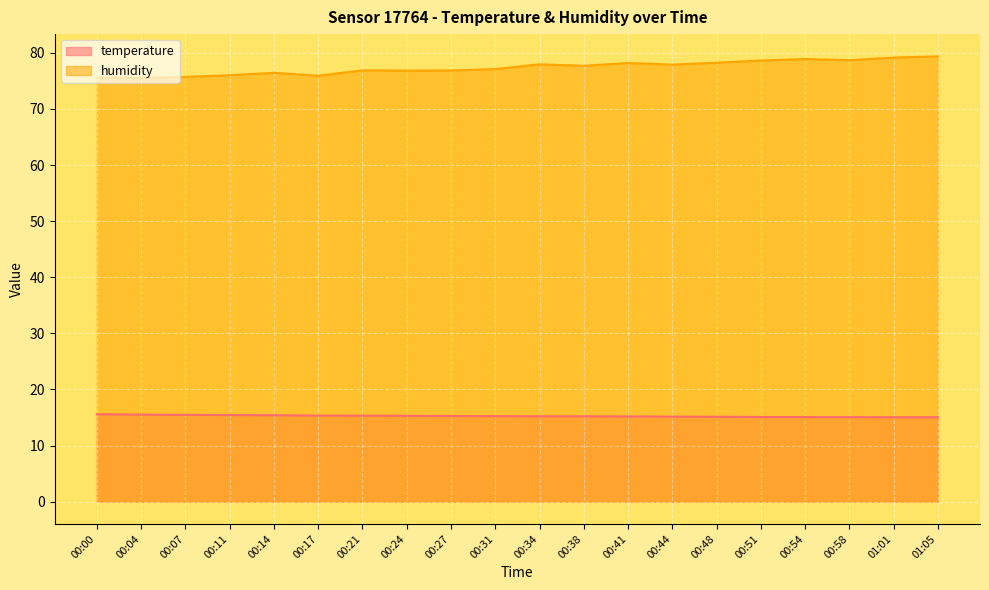

True or false: humidity and temperature intersect in this chart.

False